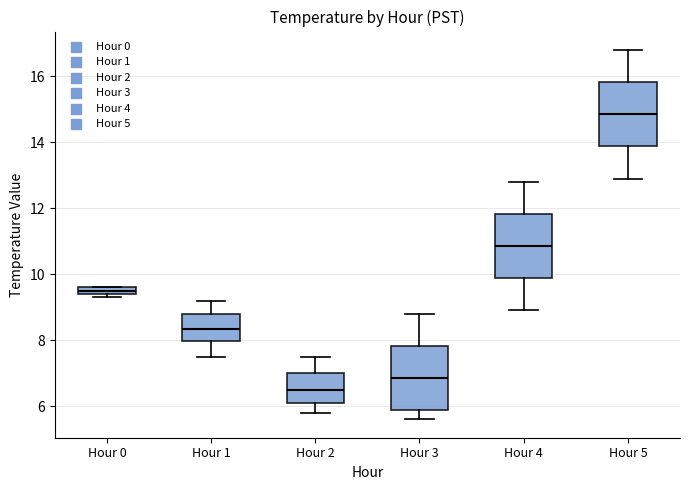

Where is the lower edge of the box for Hour 0 on the y-axis? The values are not printed on the chart, so give them approximately, as read against the axis.

9.4